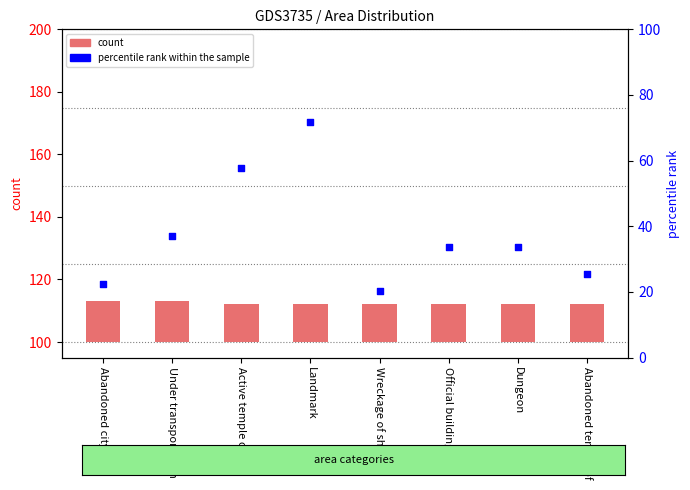

Which series contains the highest Y value?

percentile rank within the sample